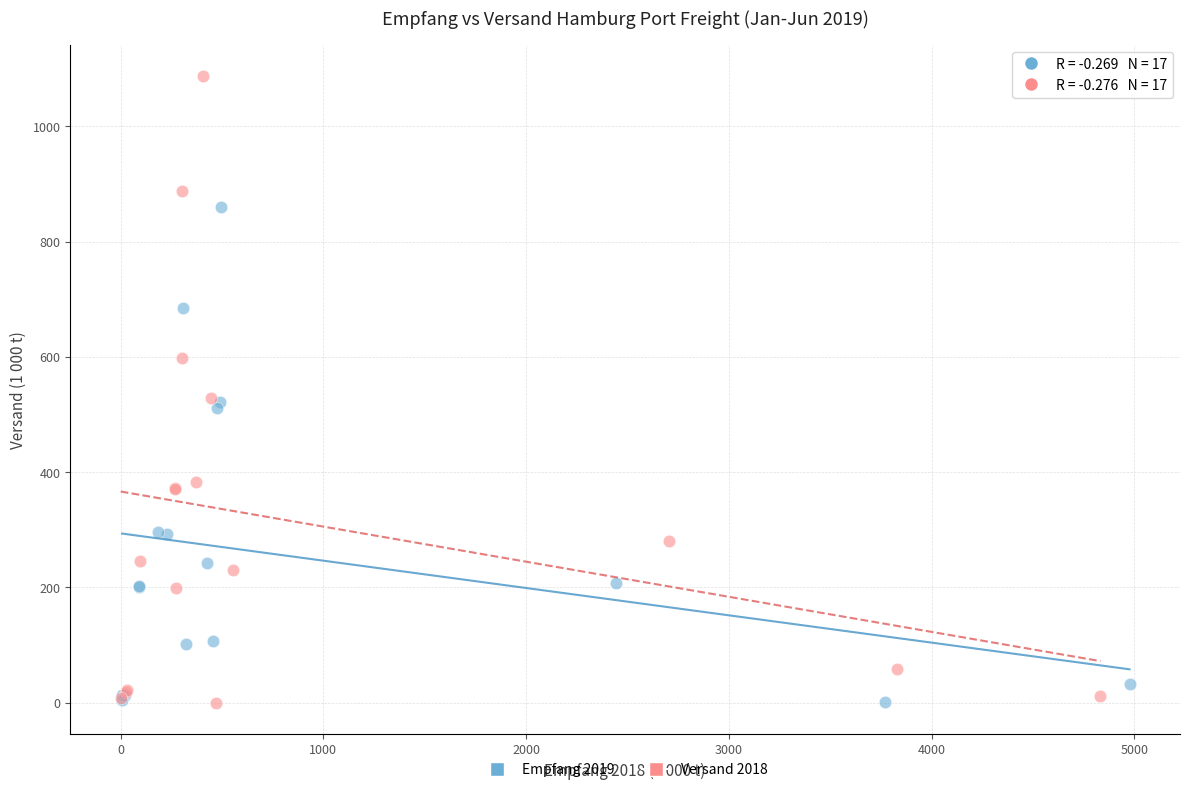

Which series has the widest spread of Y values?

Versand 2018